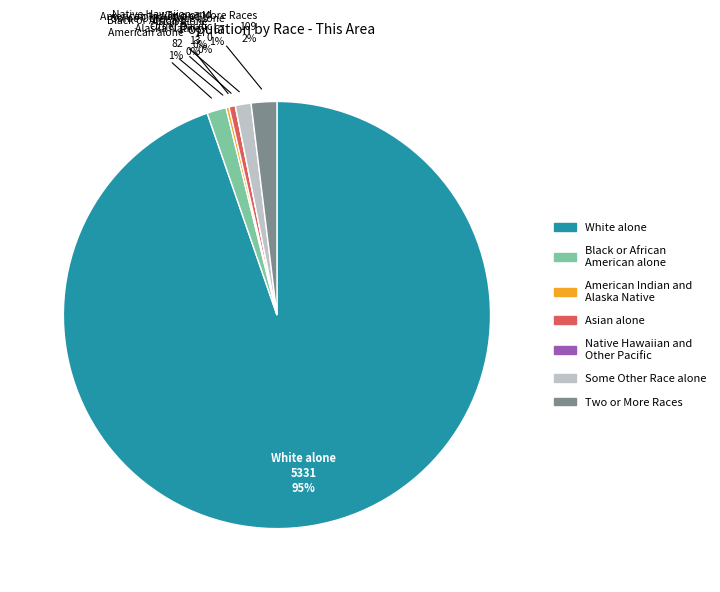

To the nearest percent, what is the average slice percentage?

14%